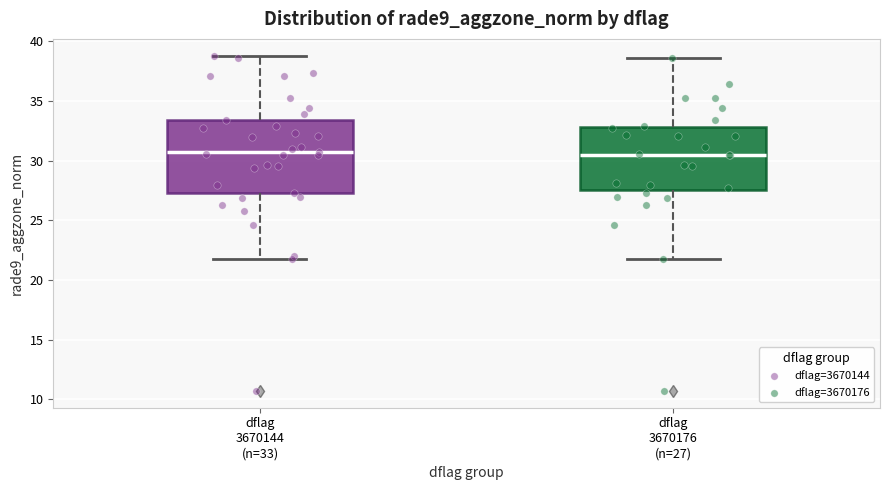

Where does the median line of the box for dflag 3670144 (n=33) sit on the y-axis? The values are not printed on the chart, so give them approximately, as read against the axis.

30.5